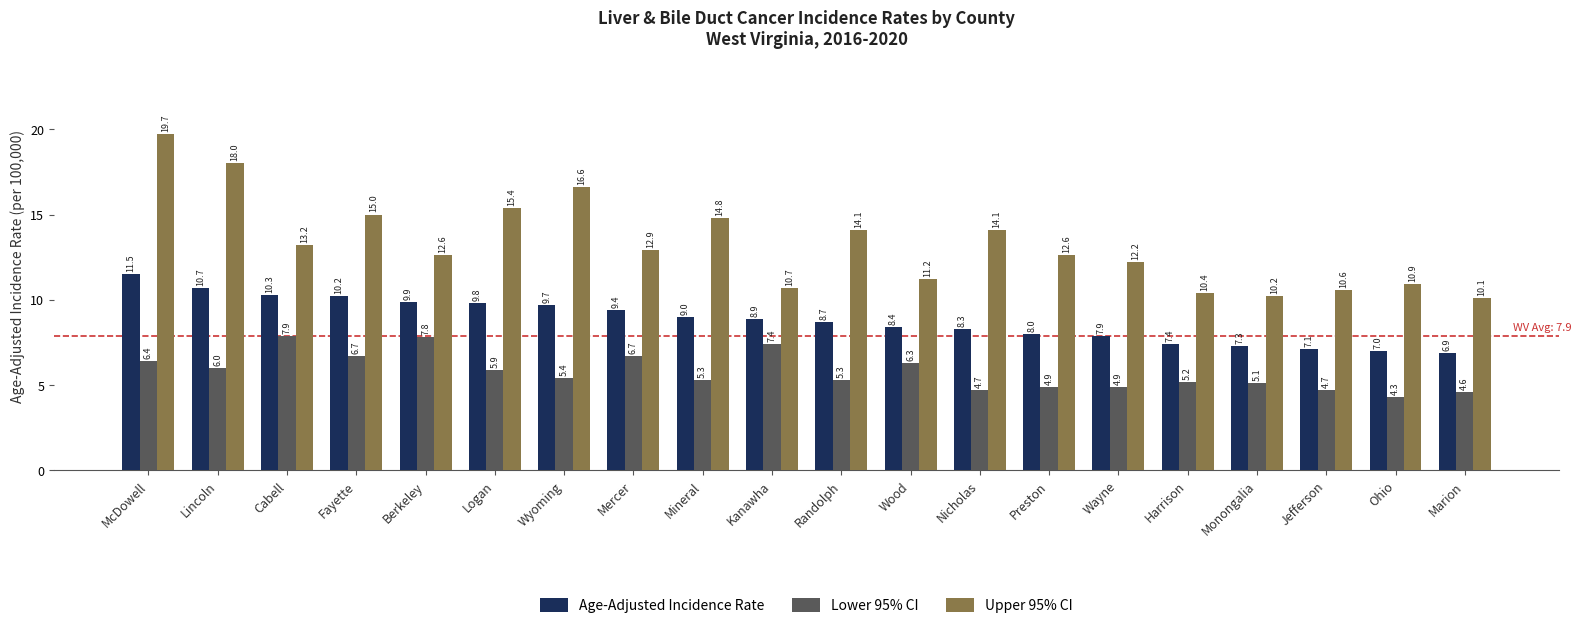

At how many categories does at least one series exceed 7?

20